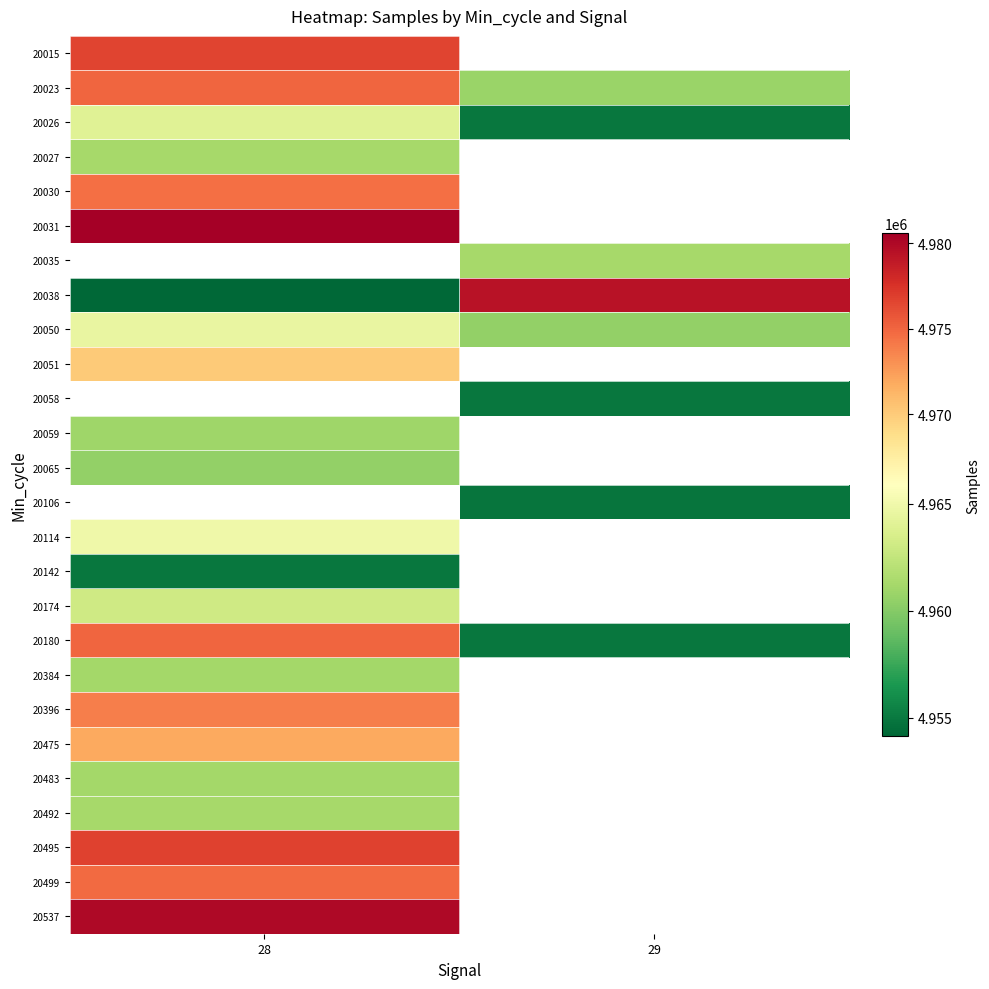

At which label is 20396 closest to 4973904?

28